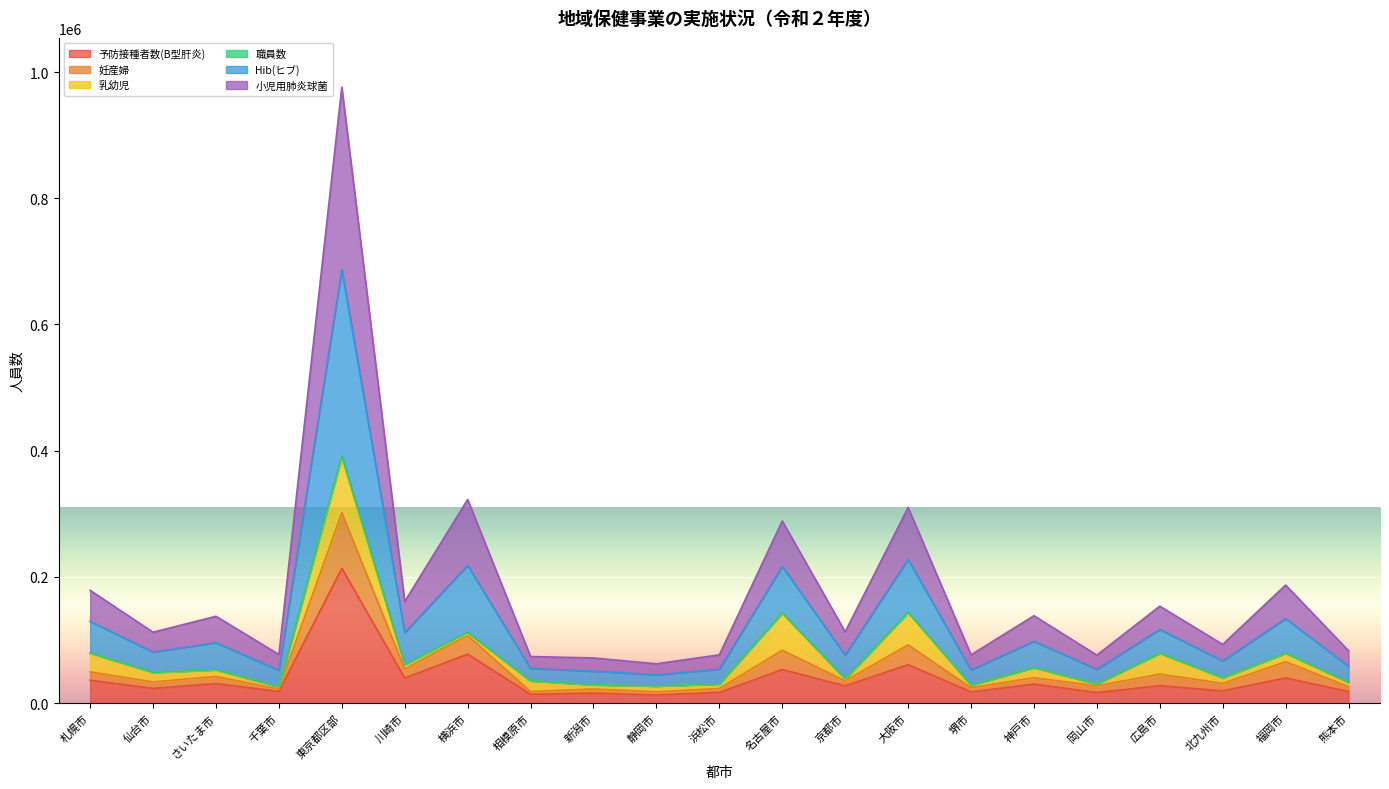

What is the average value of the 予防接種者数(B型肝炎) series?

38583